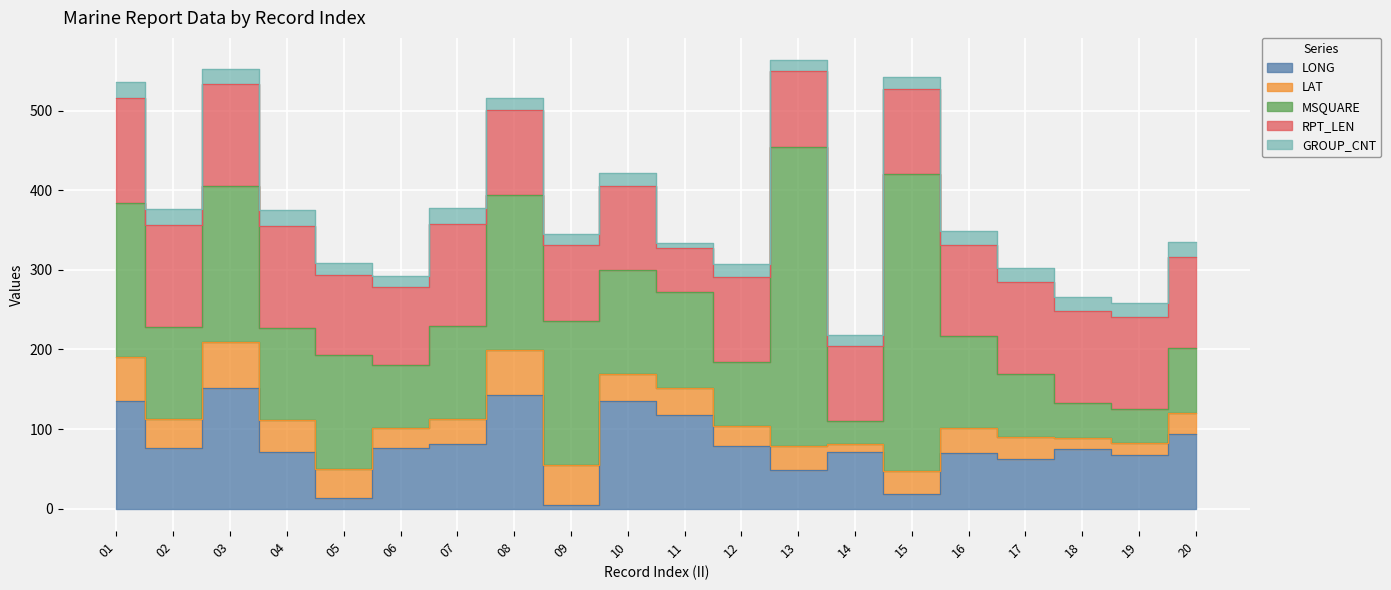

At 14, list the series in order from largest to smallest.

RPT_LEN, LONG, MSQUARE, GROUP_CNT, LAT